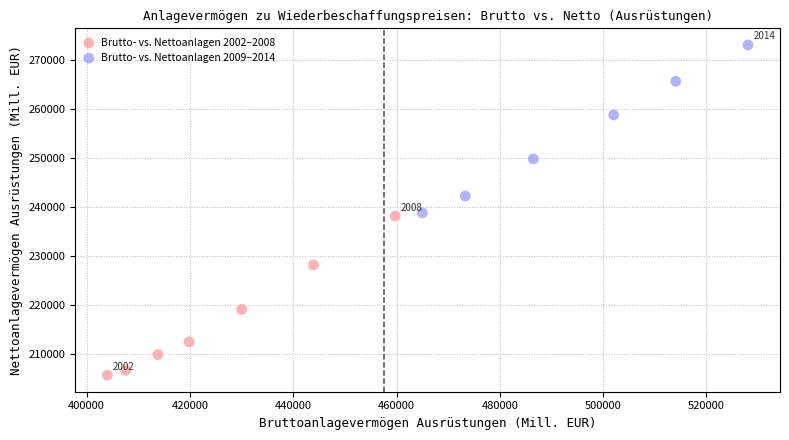

Which series reaches the maximum Y coordinate?

Brutto- vs. Nettoanlagen 2009–2014